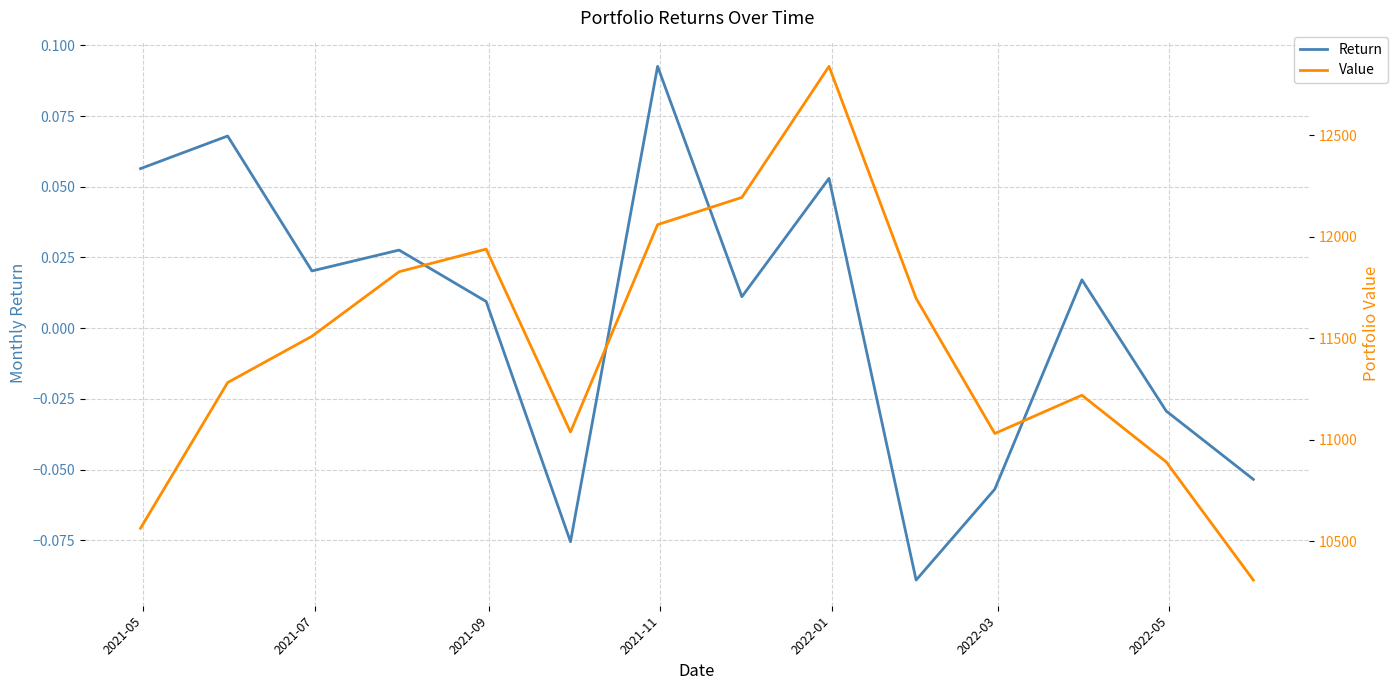

What is the sum of all Value values?

160407.7